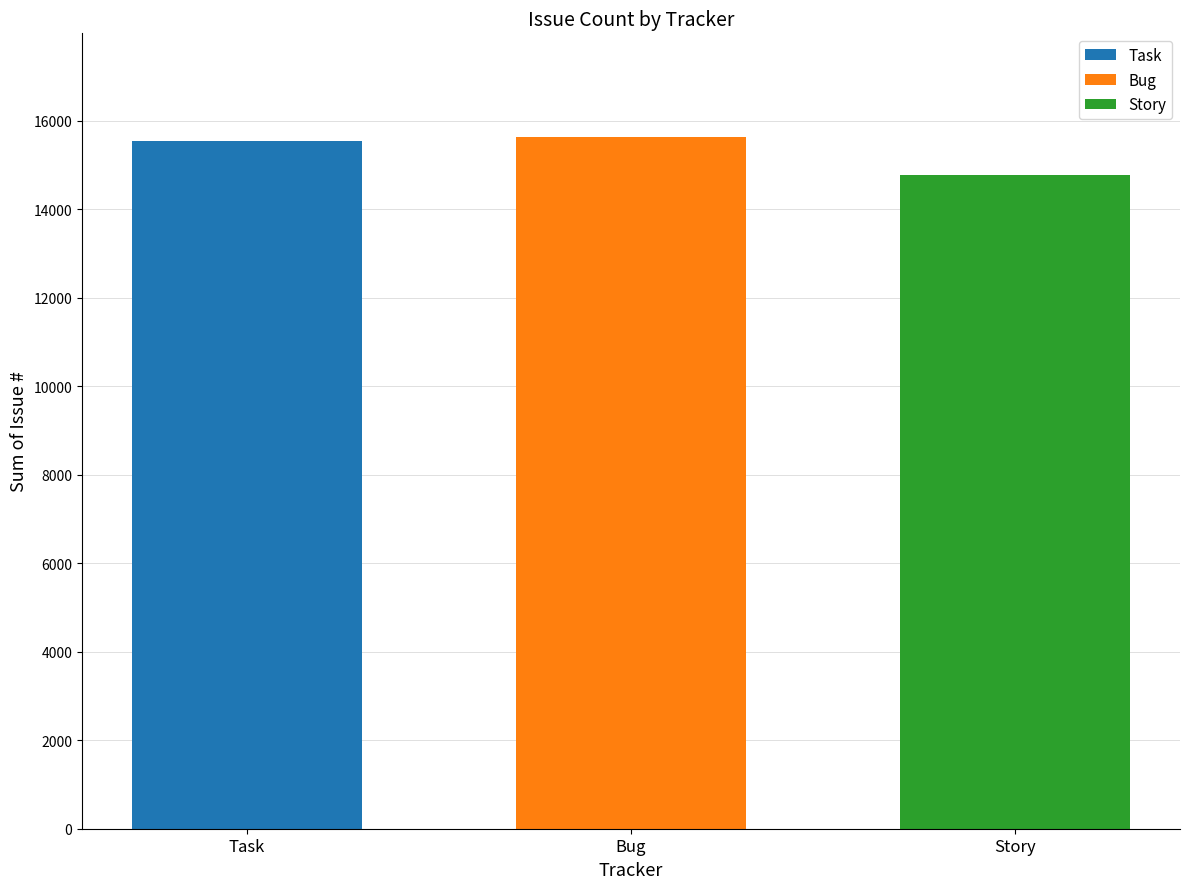

What is the spread (max minus min) of values at Bug?

863